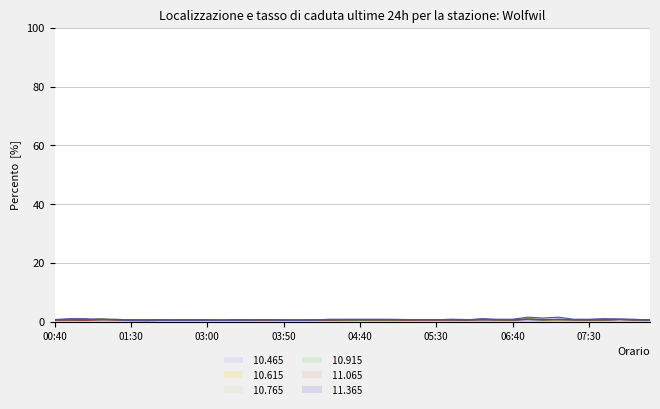

Where is  10.615 line nearest to the value 0?

06:40